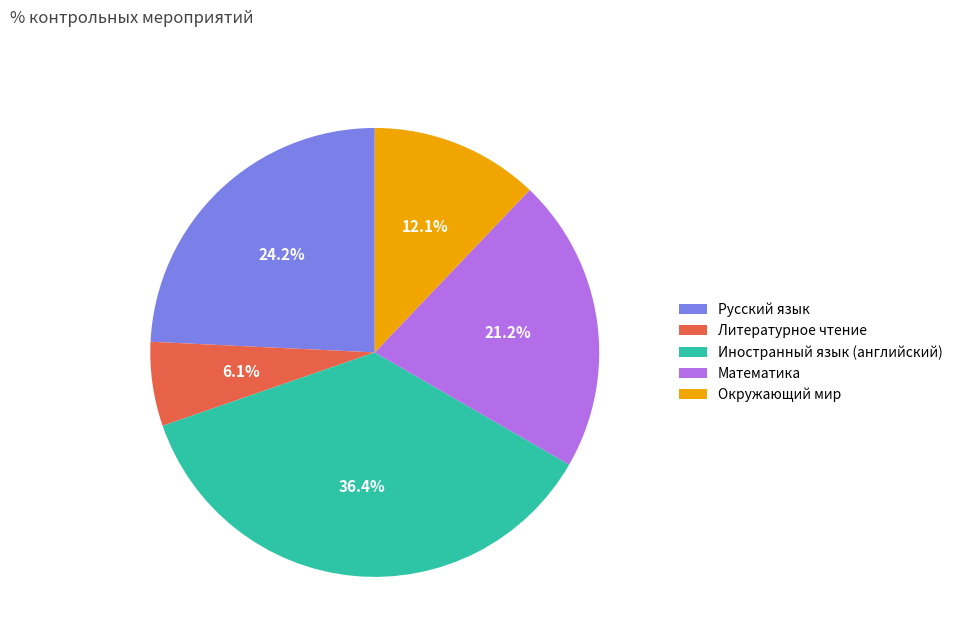

To the nearest percent, what percentage of the pie is Окружающий мир?

12%